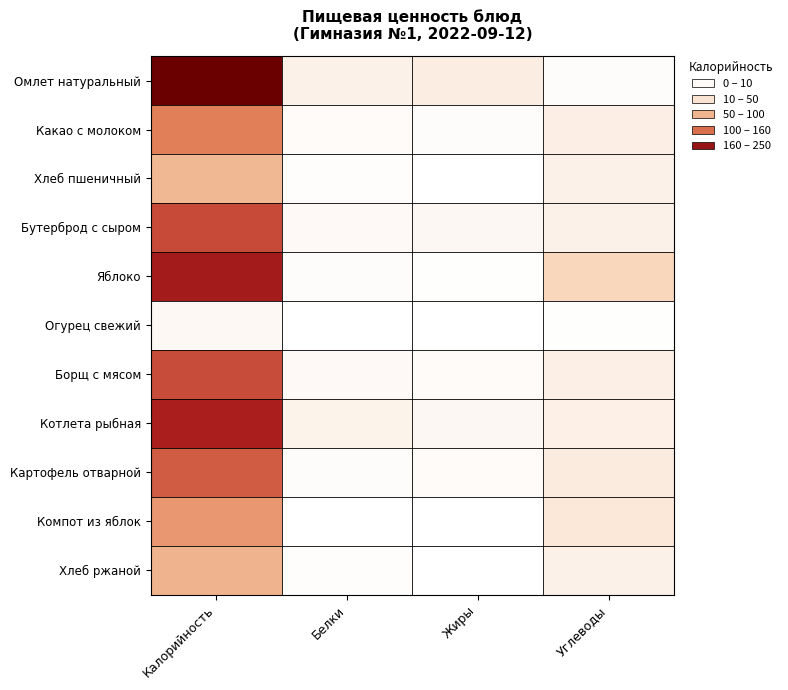

Which category has the highest value across all series?

Калорийность